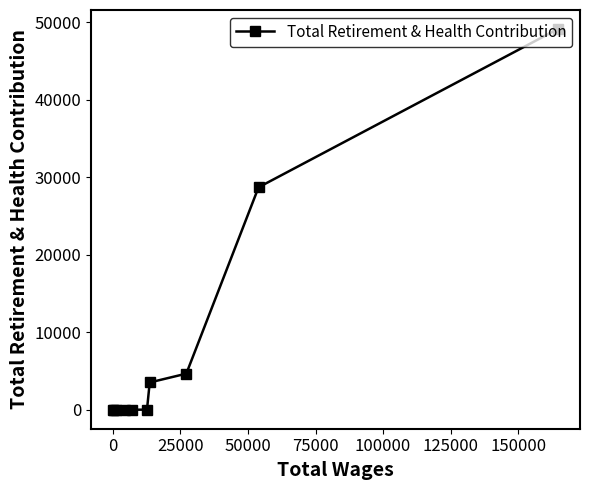

True or false: the data has more than 0 interior local peaks.

False